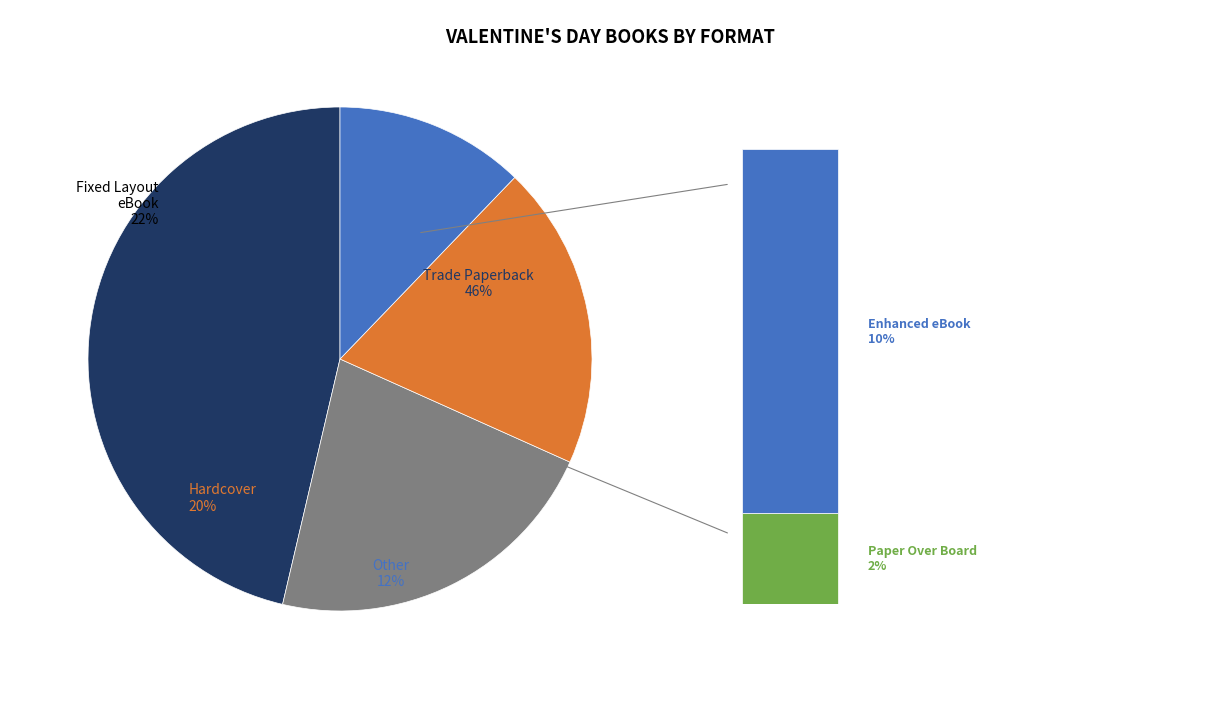

To the nearest percent, what percentage of the pie is Hardcover?

20%